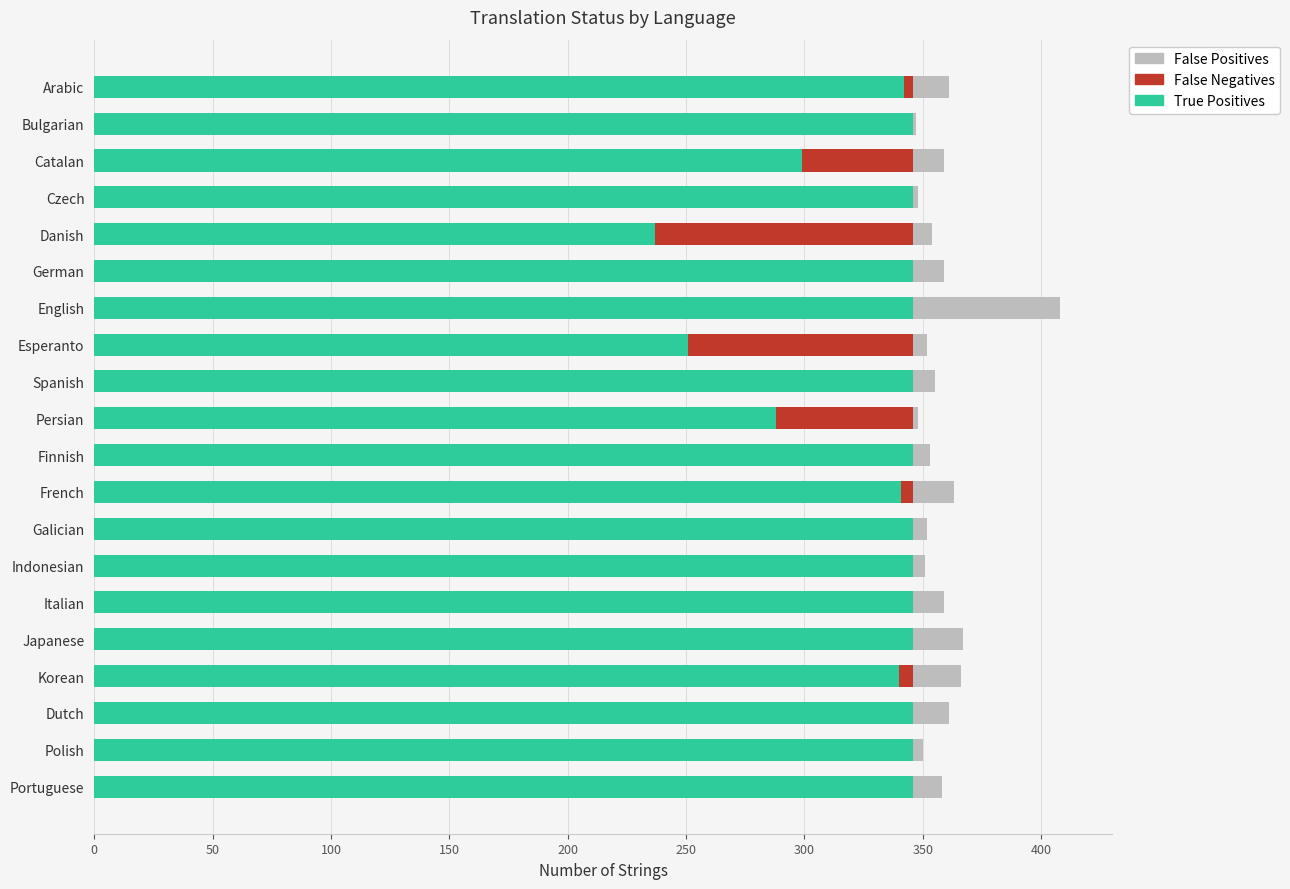

What is the sum of all True Positives values?

6596